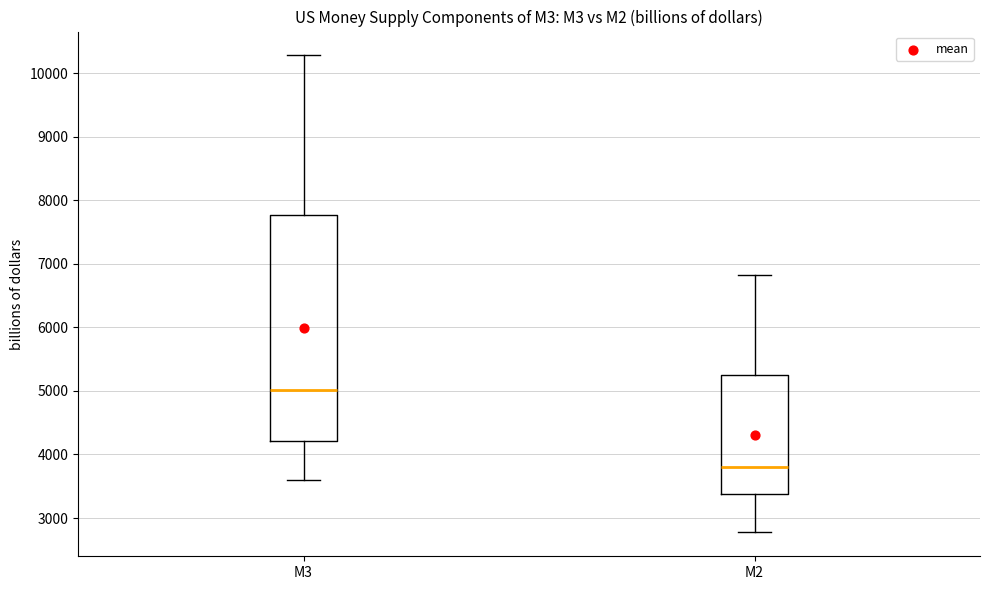

Which box's median line is the highest?

M3